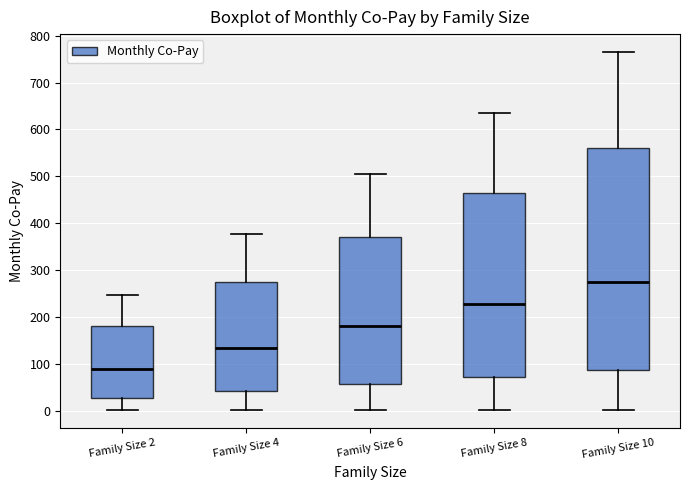

Where does the median line of the box for Family Size 2 sit on the y-axis? The values are not printed on the chart, so give them approximately, as read against the axis.

90